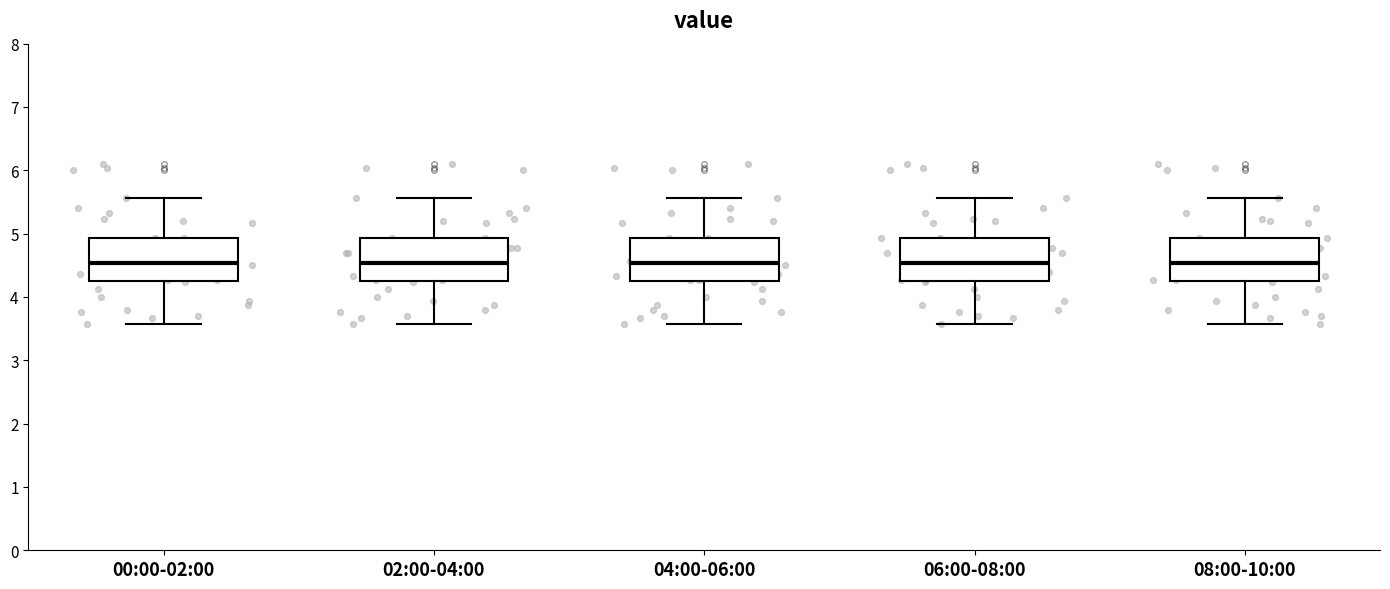

Reading left to right, read every box against the y-axis: the position of its median line, the range the box covers, and the ends of its whiskers. The values are not printed on the chart, so give them approximately, as read against the axis.

00:00-02:00: median 4.5, box 4.3 to 4.9, whiskers 3.6 to 5.6
02:00-04:00: median 4.5, box 4.3 to 4.9, whiskers 3.6 to 5.6
04:00-06:00: median 4.5, box 4.3 to 4.9, whiskers 3.6 to 5.6
06:00-08:00: median 4.5, box 4.3 to 4.9, whiskers 3.6 to 5.6
08:00-10:00: median 4.5, box 4.3 to 4.9, whiskers 3.6 to 5.6